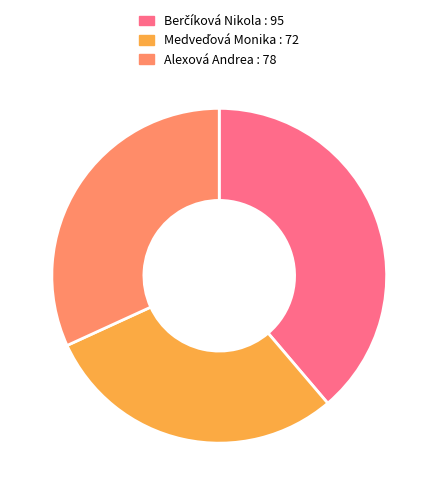

Is it true that Alexová Andrea is 19% of the pie?

False